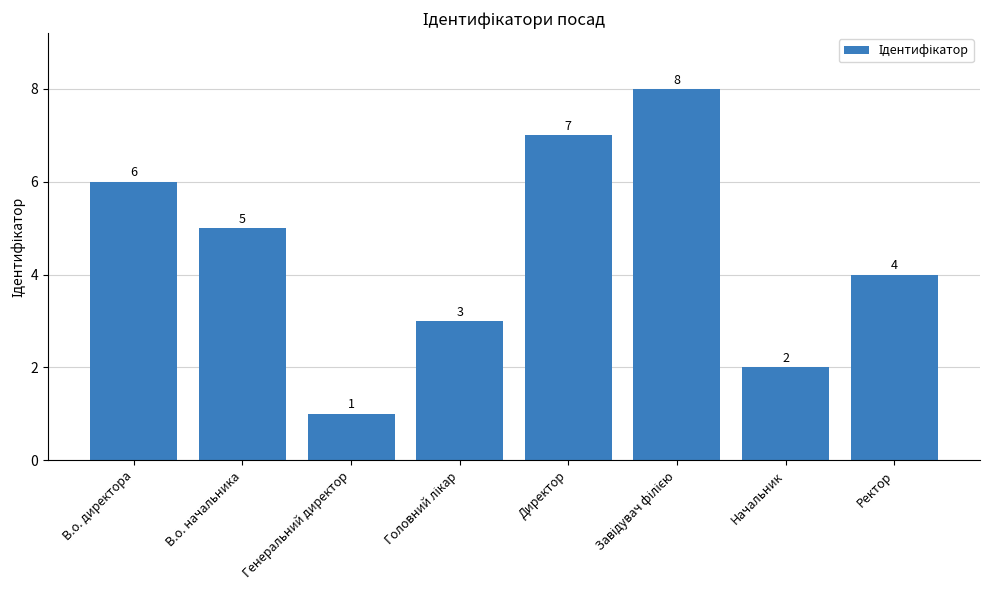

True or false: the data shows 2 at В.о. директора.

False